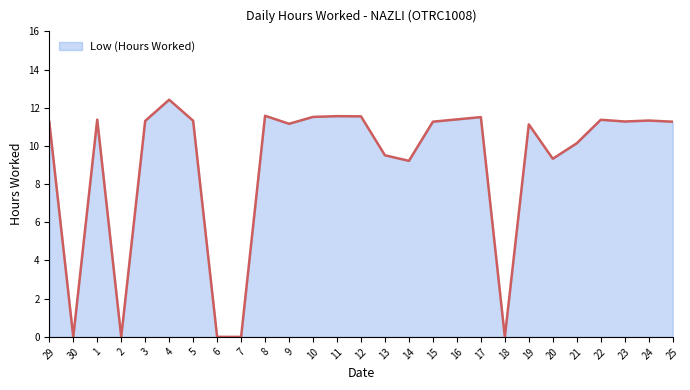

True or false: the data shows 0.0 at 30.

True